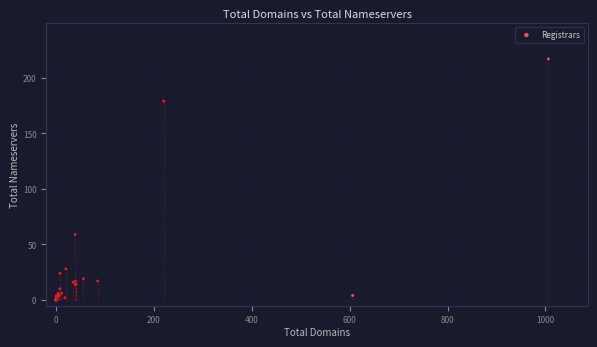

What Y value in the scatter plot is closest to 108?

59